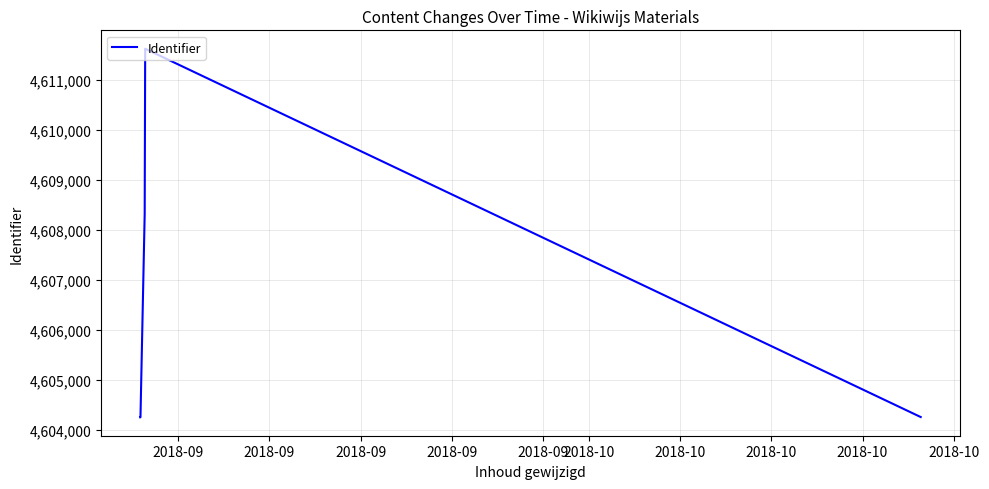

What is the average value?

4606544